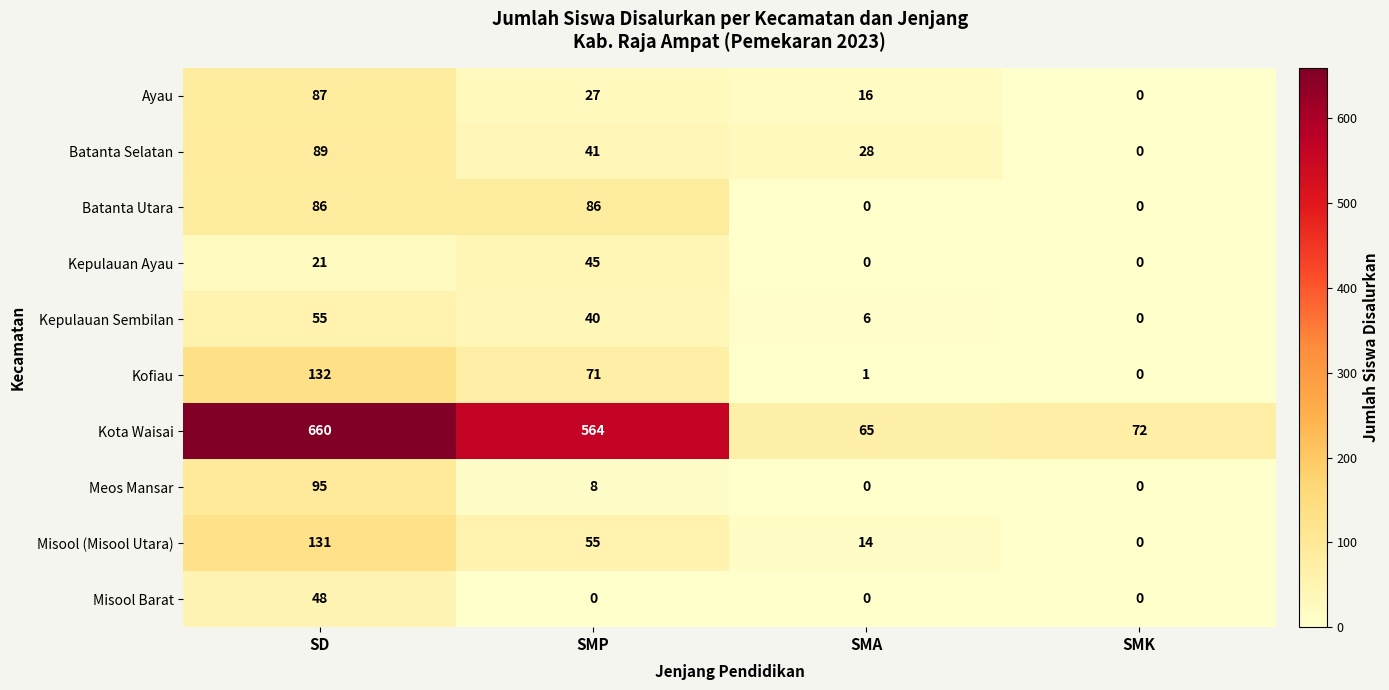

Which category has the highest value across all series?

SD